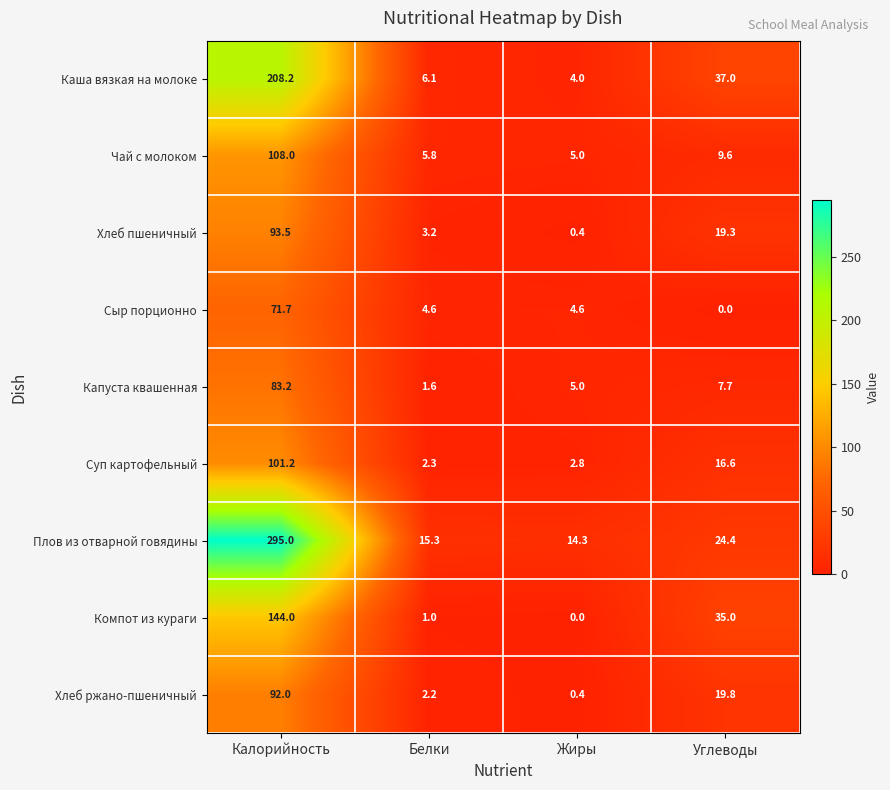

How many categories are shown in the chart?

4